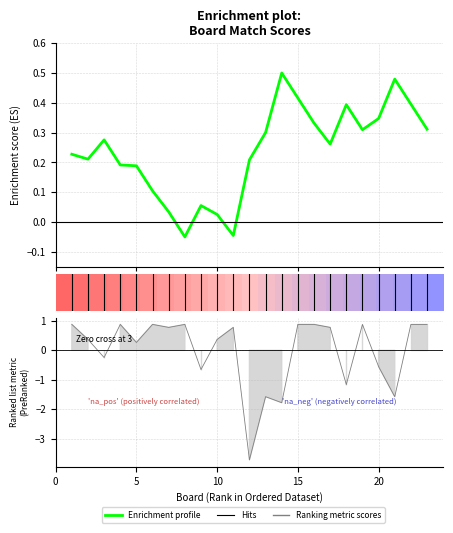

What is the maximum value shown in the chart?

0.5